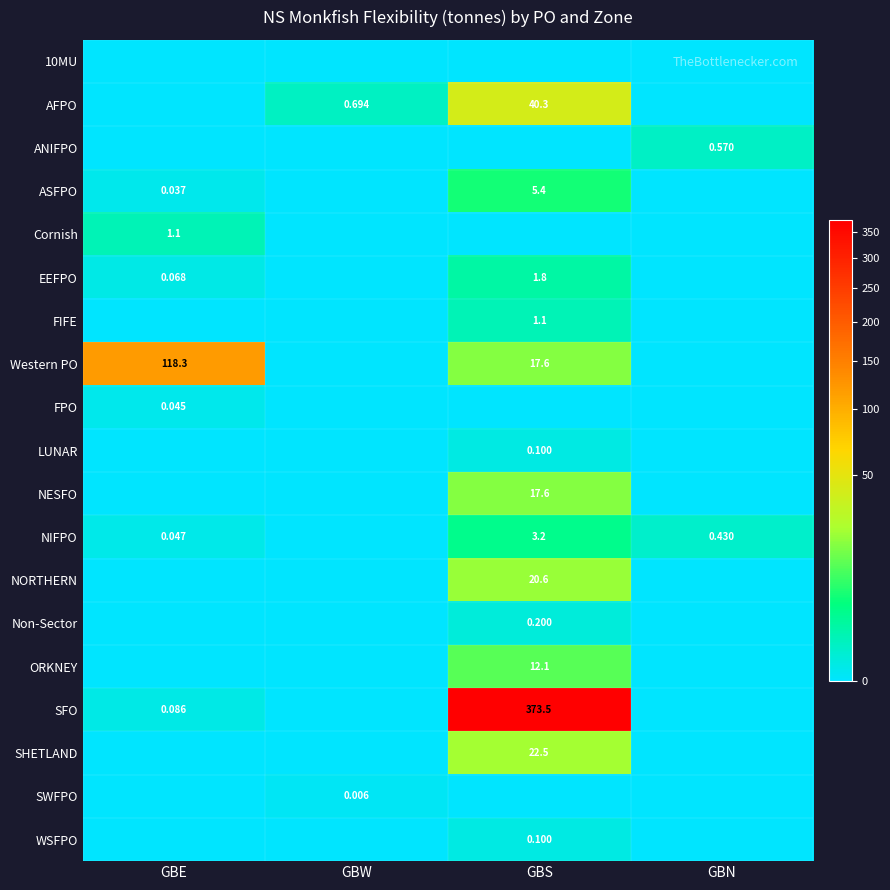

Is it true that WSFPO equals 0.0 at GBE?

True